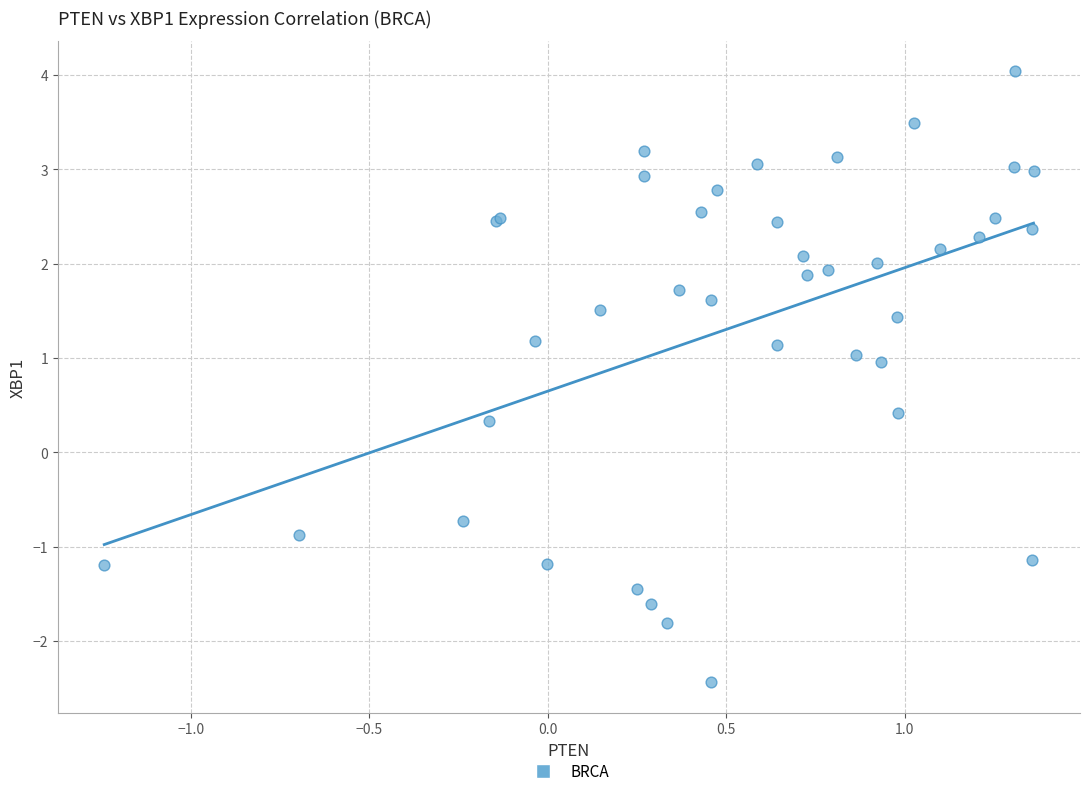

What Y value in the scatter plot is closest to 0?

0.3